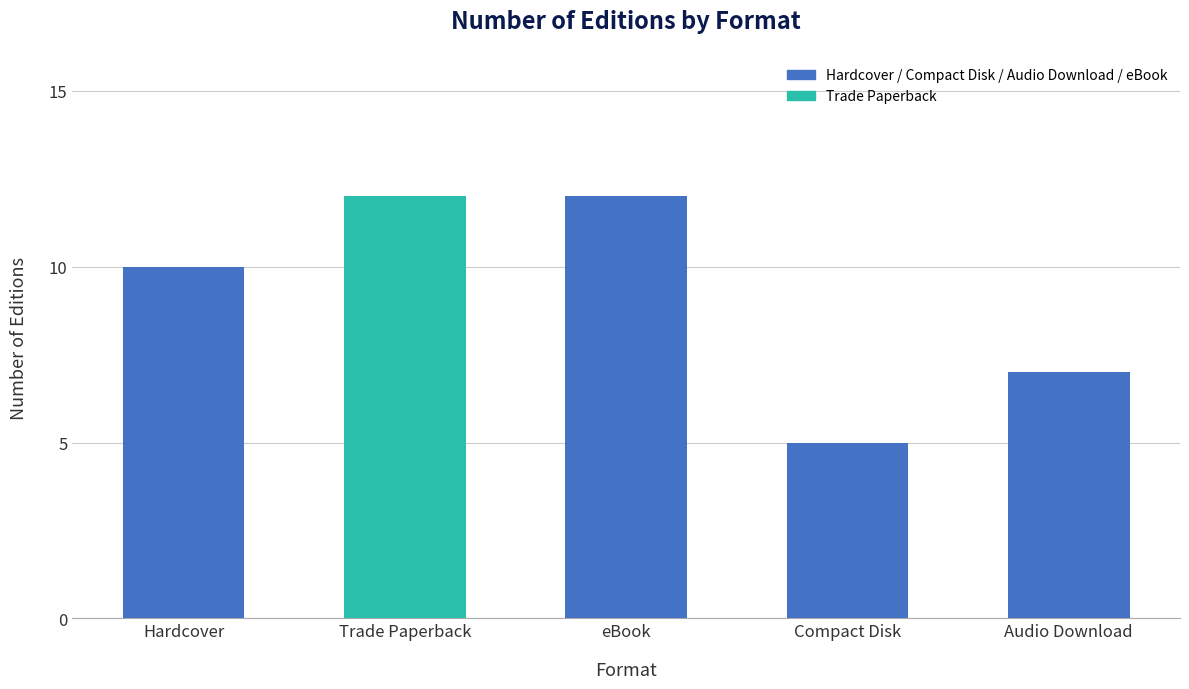

Between Trade Paperback and Audio Download, which is larger?

Trade Paperback